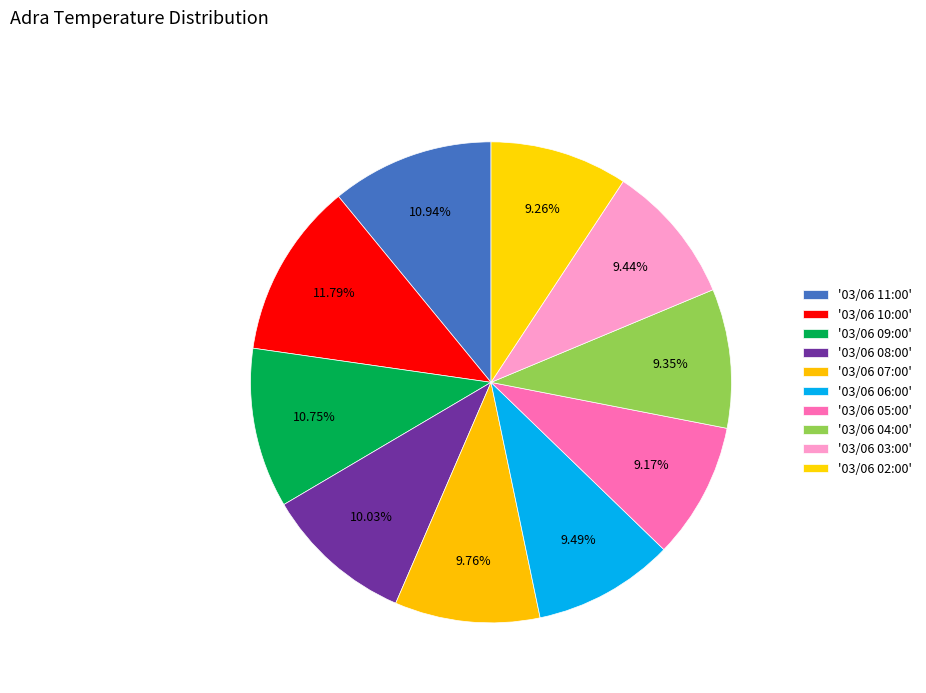

Which slice is the smallest?

03/06 05:00